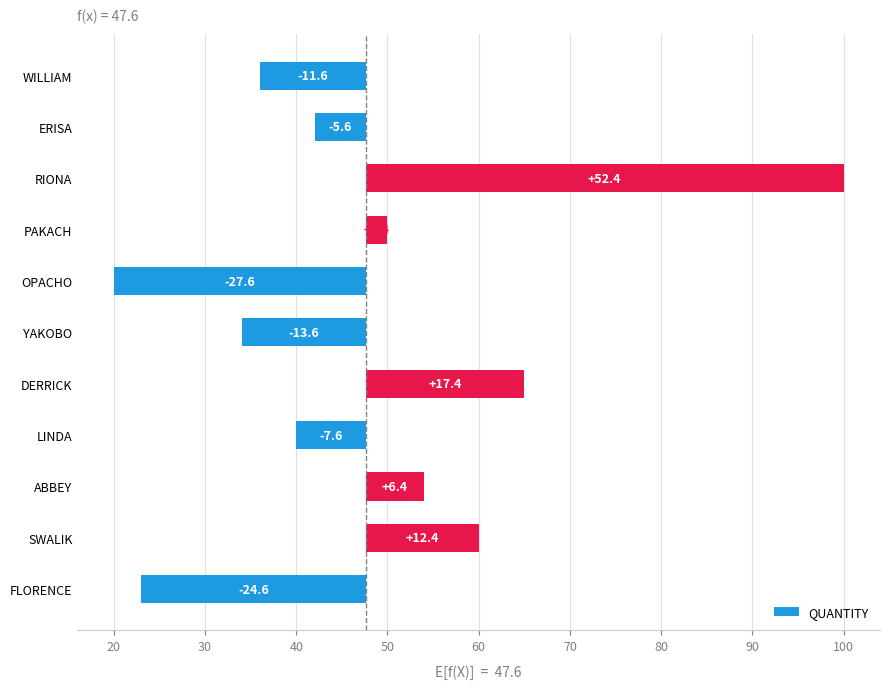

How many bars are there in total?

11